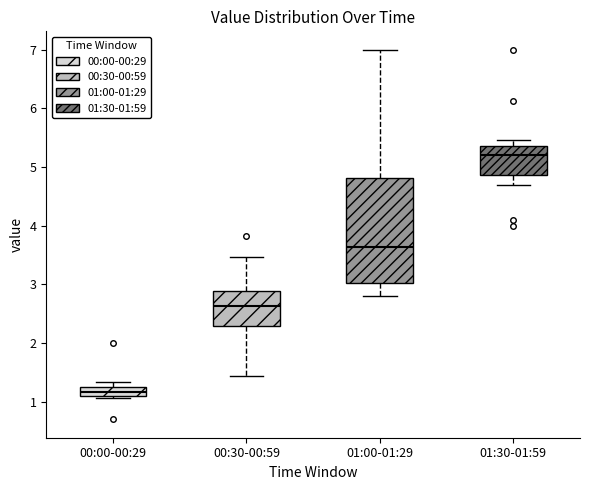

Reading left to right, read every box against the y-axis: the position of its median line, the range the box covers, and the ends of its whiskers. The values are not printed on the chart, so give them approximately, as read against the axis.

00:00-00:29: median 1.2, box 1.1 to 1.3, whiskers 1.1 to 1.3 (just above the box's upper edge)
00:30-00:59: median 2.6, box 2.3 to 2.9, whiskers 1.4 to 3.5
01:00-01:29: median 3.6, box 3.0 to 4.8, whiskers 2.8 to 7.0
01:30-01:59: median 5.2, box 4.9 to 5.4, whiskers 4.7 to 5.5